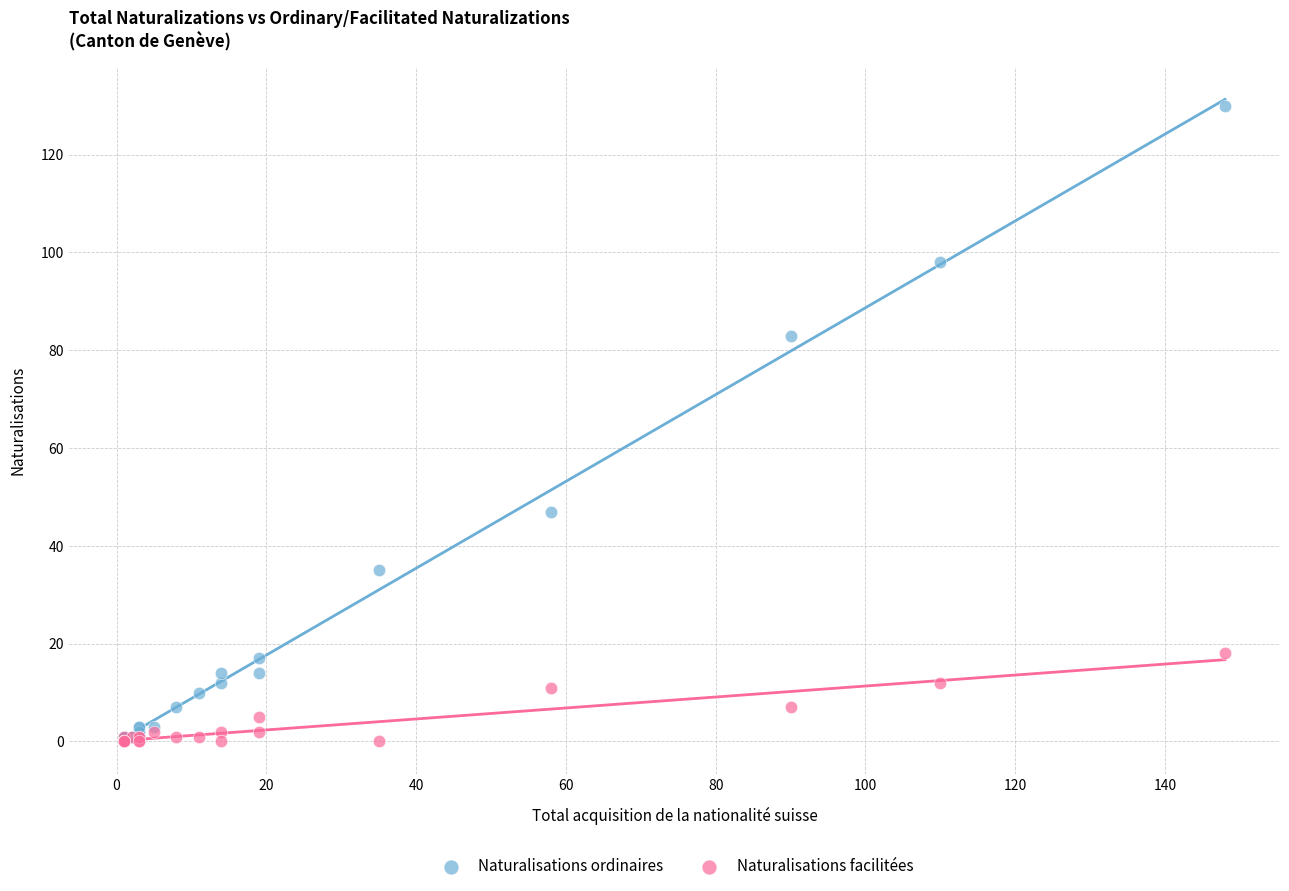

Which series reaches the maximum Y coordinate?

Naturalisations ordinaires